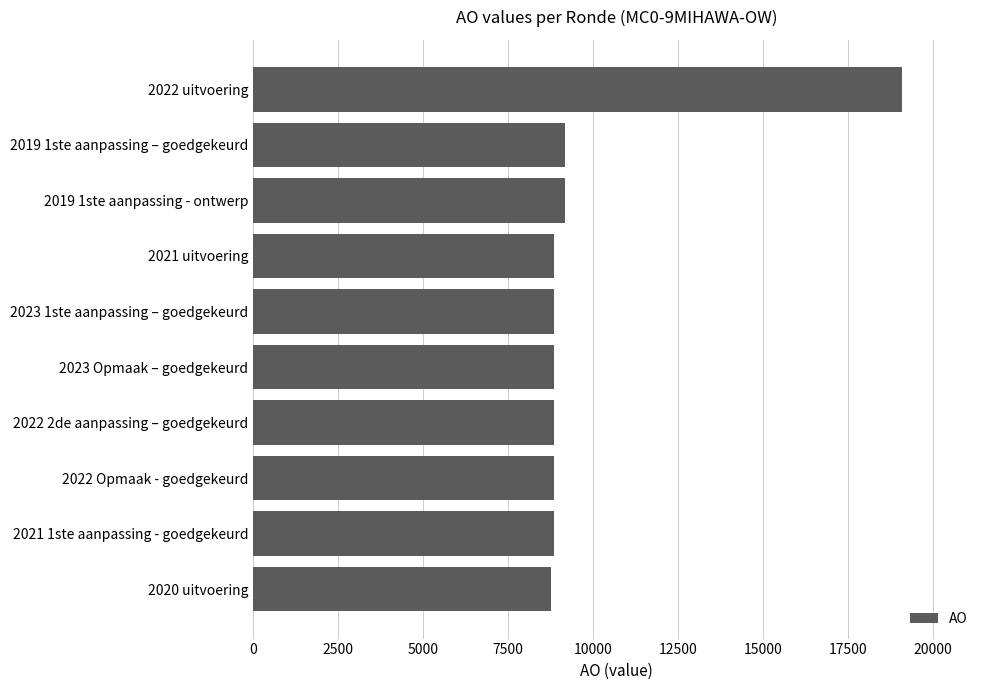

What is the change in value from 2022 uitvoering to 2023 1ste aanpassing – goedgekeurd?

-10254